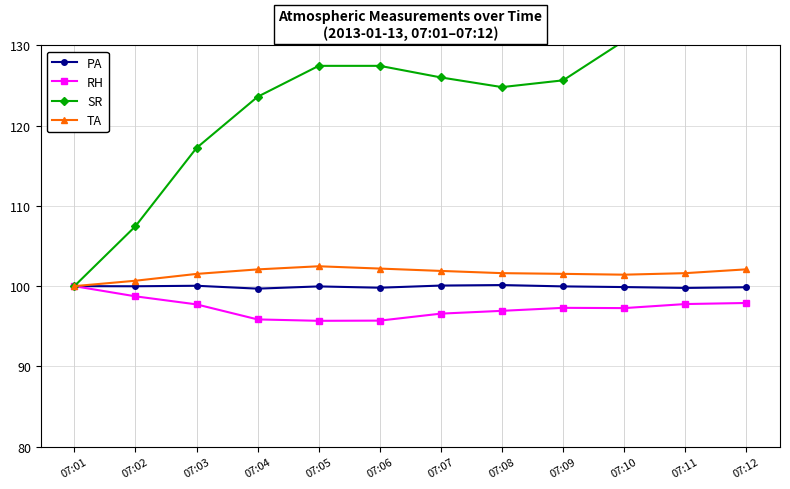

Does the chart display data point markers on the line(s)?

Yes